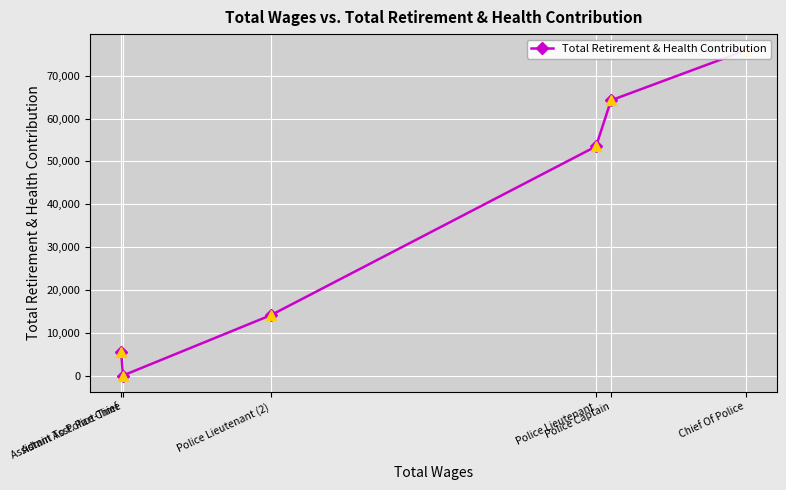

Which category has the lowest value across all series?

Admin Asst. Part-Time